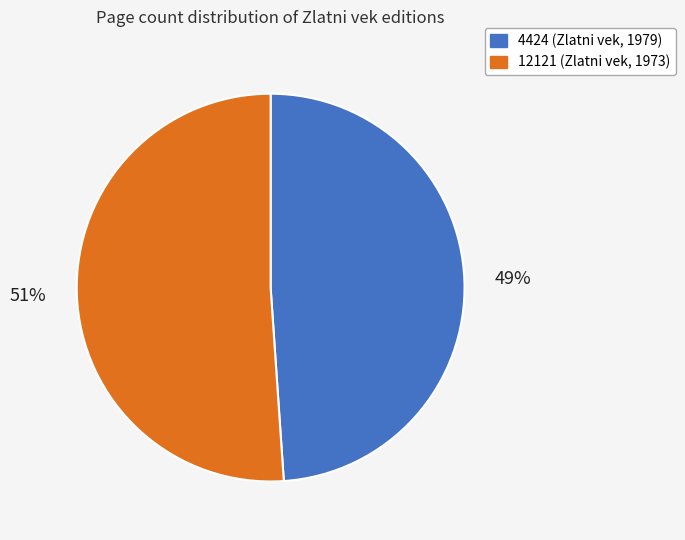

Which category has the biggest portion of the pie?

12121